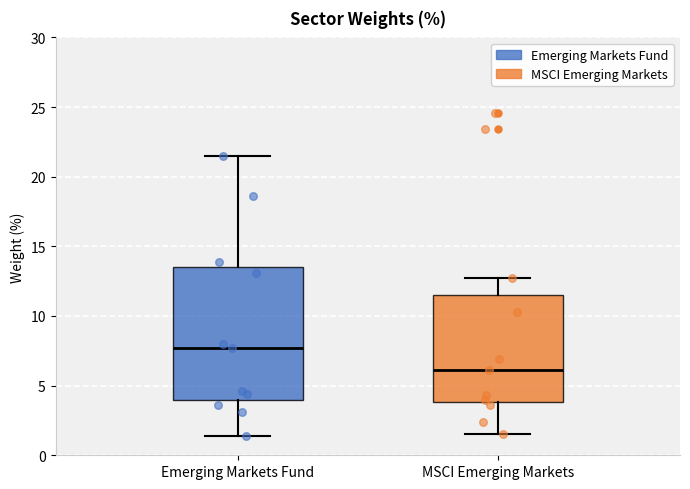

Reading left to right, transcribe this box plot: for each box, give where its median line is, the range the box spans, and where its two whiskers end, as read against the y-axis. The values are not printed on the chart, so give them approximately, as read against the axis.

Emerging Markets Fund: median 7.5, box 4.0 to 13.5, whiskers 1.5 to 21.5
MSCI Emerging Markets: median 6.0, box 4.0 to 11.5, whiskers 1.5 to 12.5